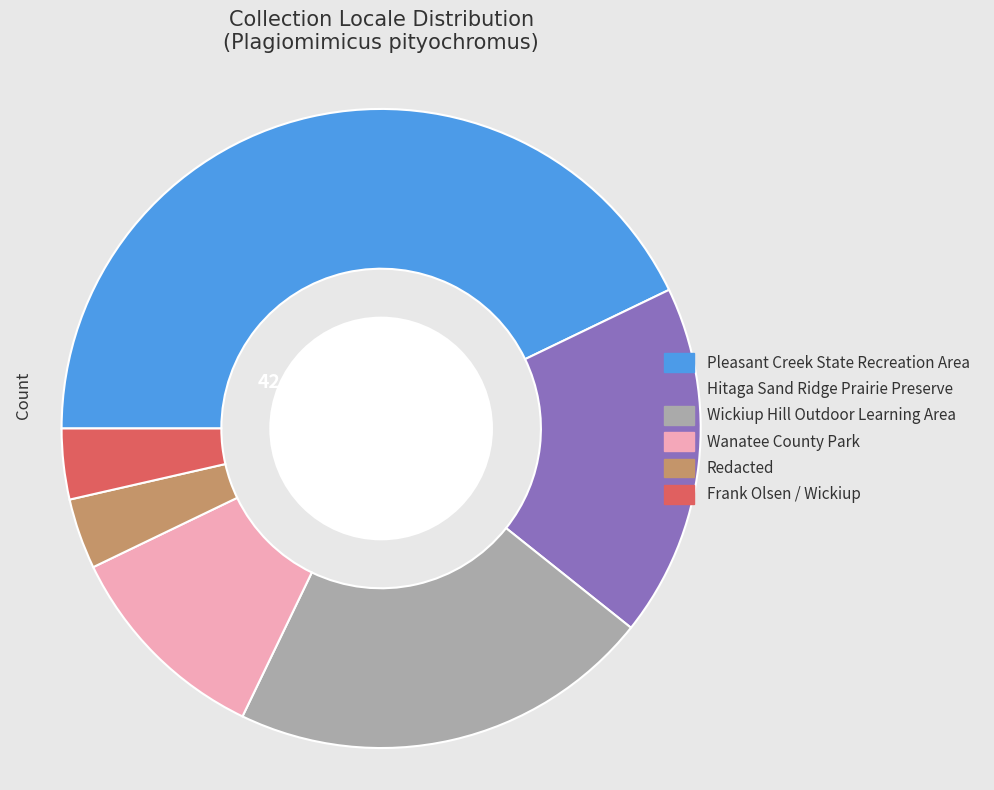

How many segments does this pie chart have?

6